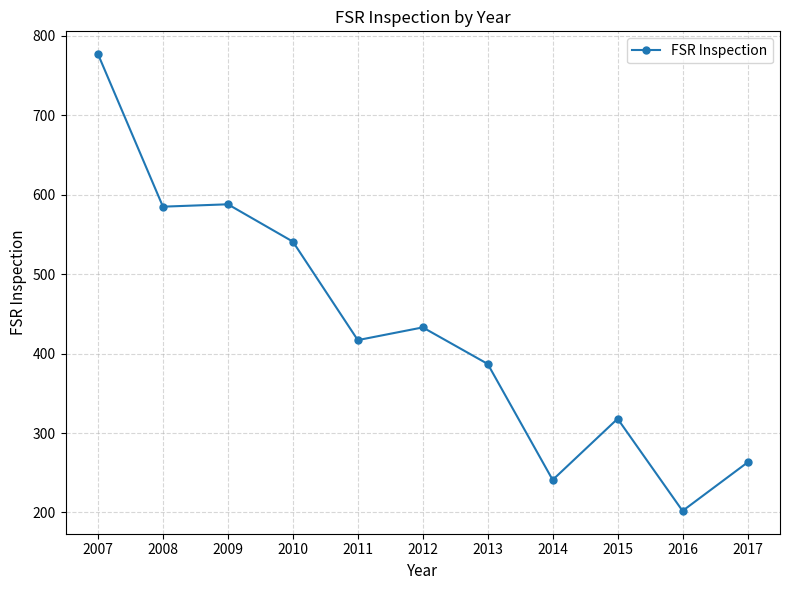

Approximately how many times larger is the value at 2008 compared to 2010?

1.1